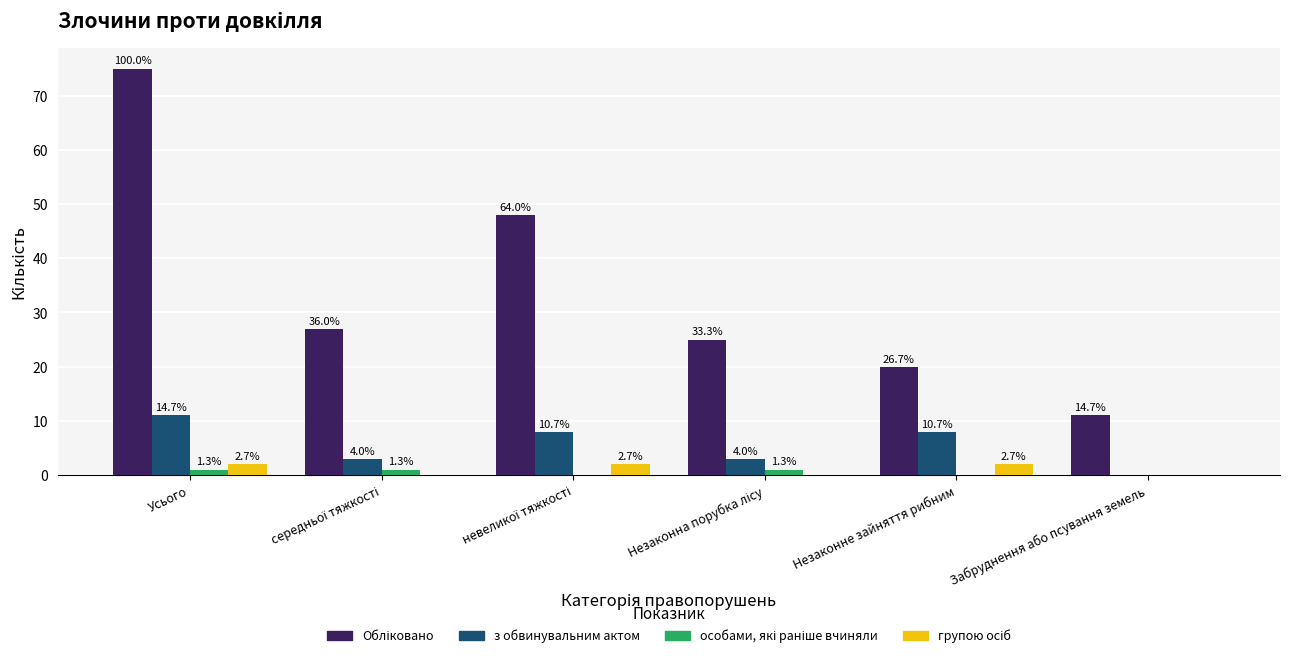

Are the bars grouped side by side (vs. stacked)?

Yes